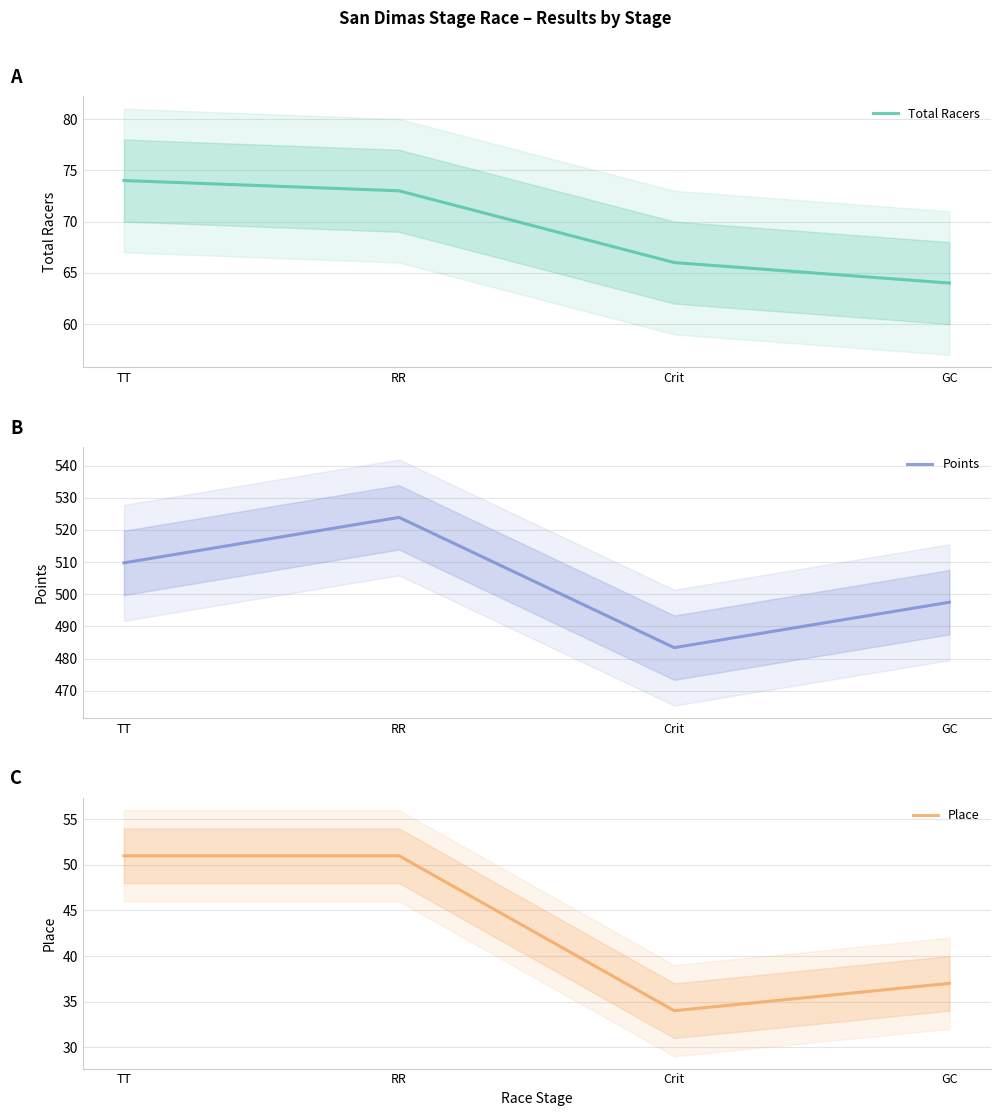

How many interior local valleys does the Points series have?

1